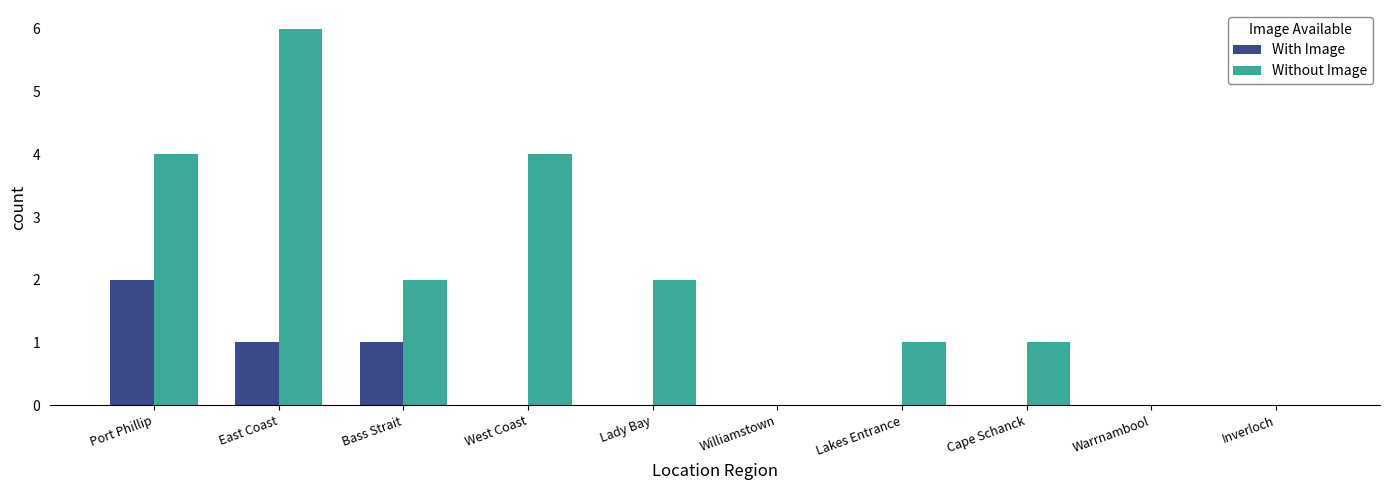

What is the sum of all Without Image values?

20